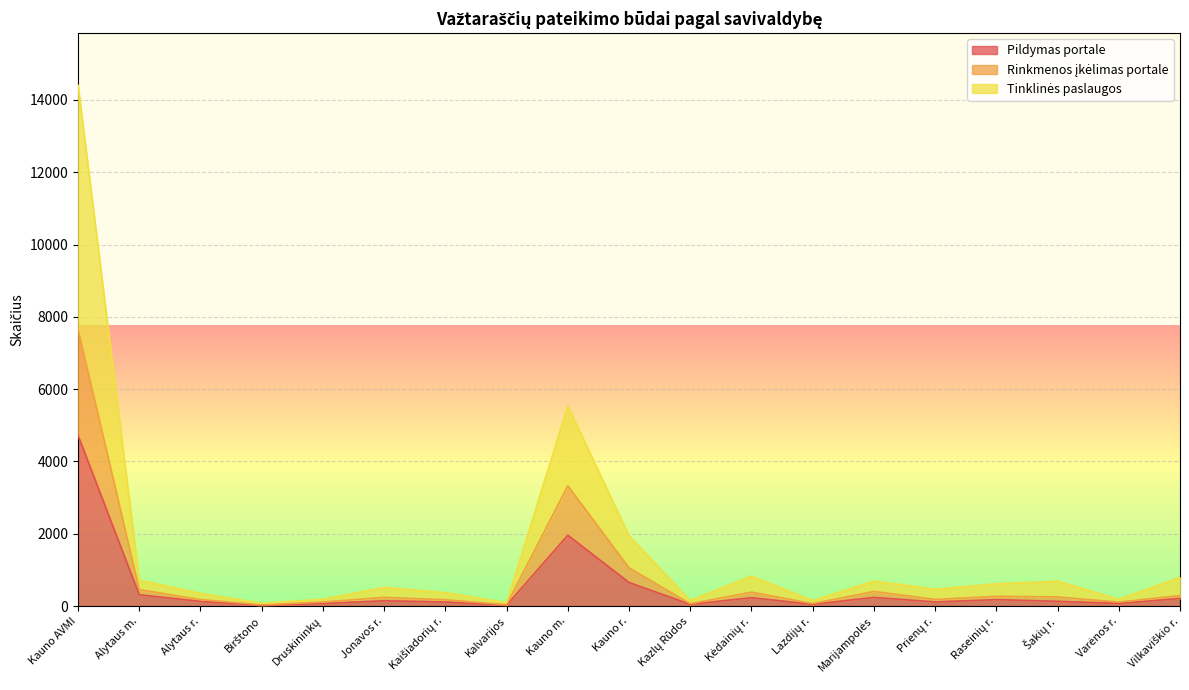

How many categories are shown in the chart?

19